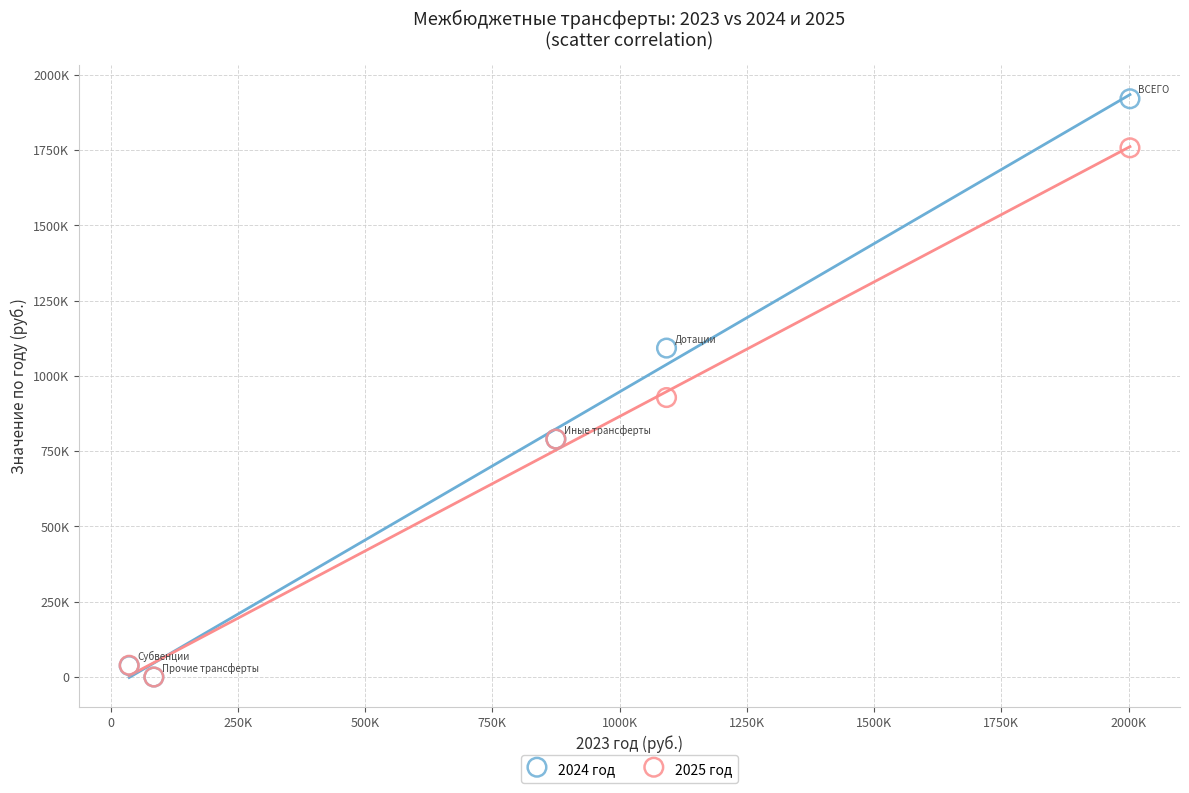

Which series reaches the maximum Y coordinate?

2024 год